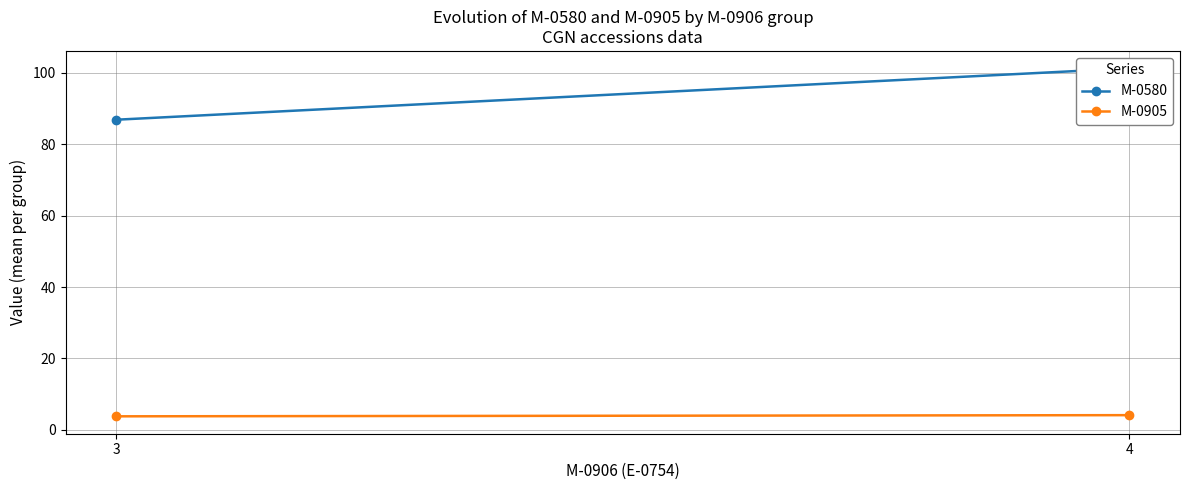

How many lines are shown in the chart?

2